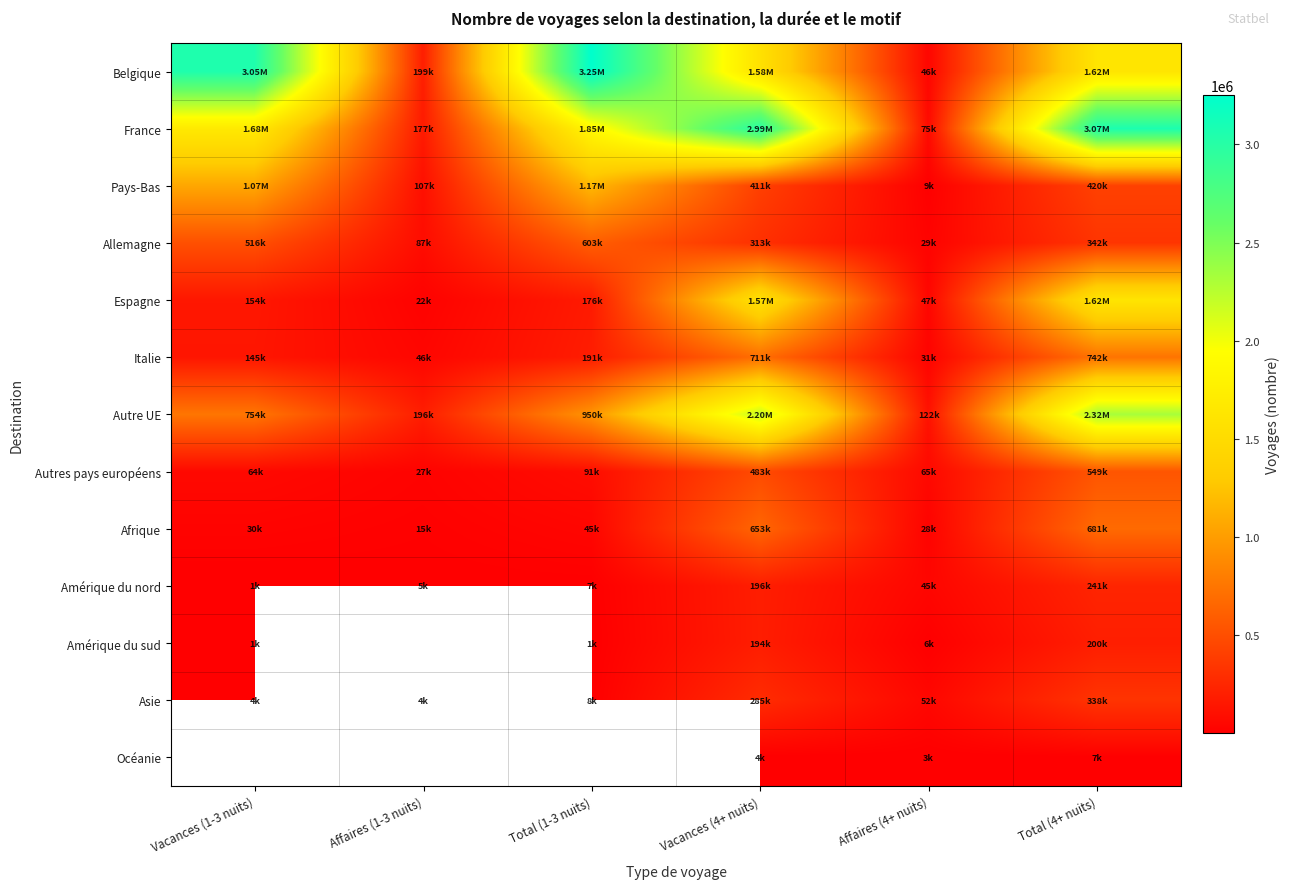

What is the difference between the second highest and minimum values in the Amérique du sud series?

192406.9